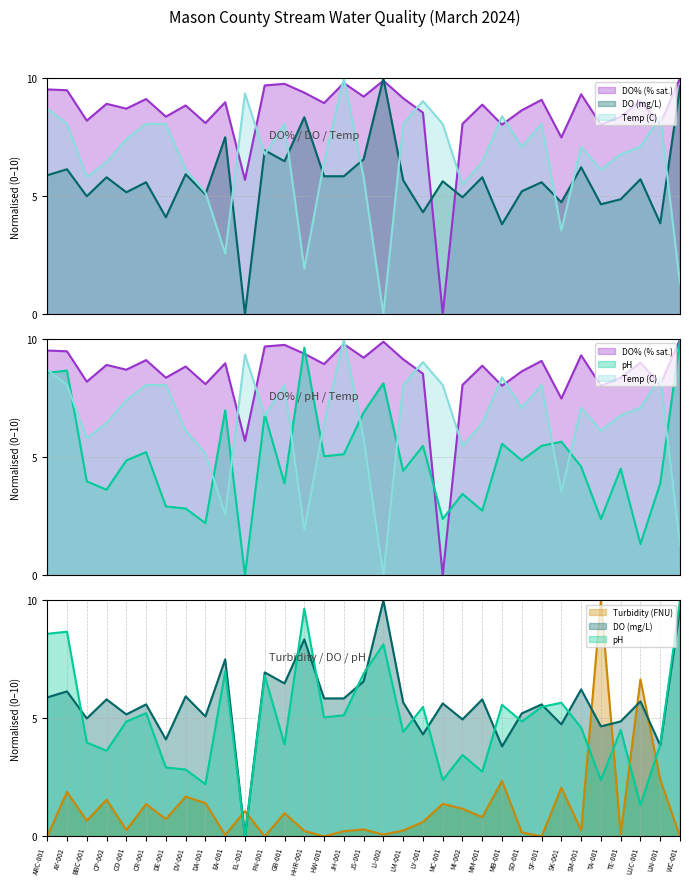

At which category does Turbidity (FNU) reach its first local valley?

BBC-001